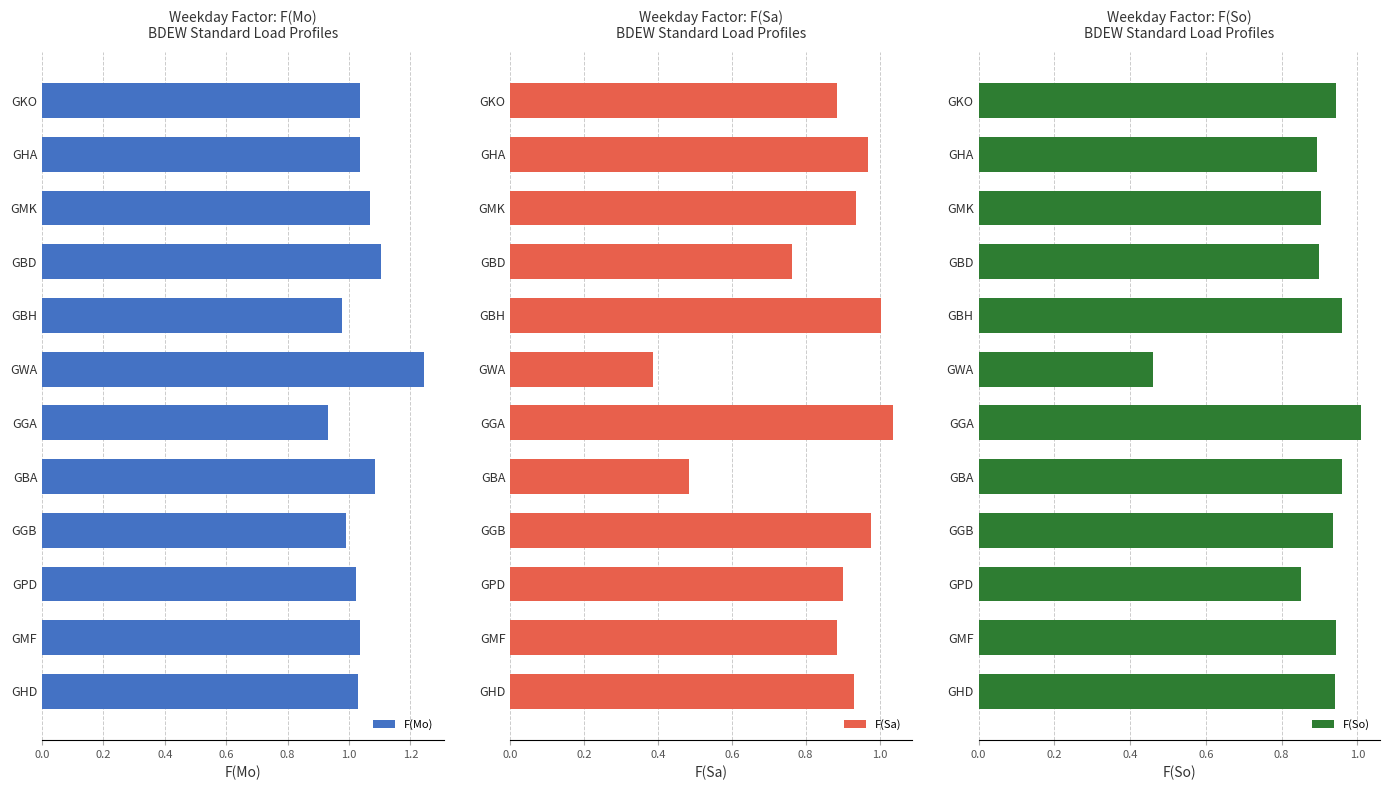

Reading left to right, transcribe all the data shown in this chart.

F(Mo): 1.0	1.0	1.1	1.1	1.0	1.2	0.9	1.1	1.0	1.0	1.0	1.0
F(Sa): 0.9	1.0	0.9	0.8	1.0	0.4	1.0	0.5	1.0	0.9	0.9	0.9
F(So): 0.9	0.9	0.9	0.9	1.0	0.5	1.0	1.0	0.9	0.9	0.9	0.9